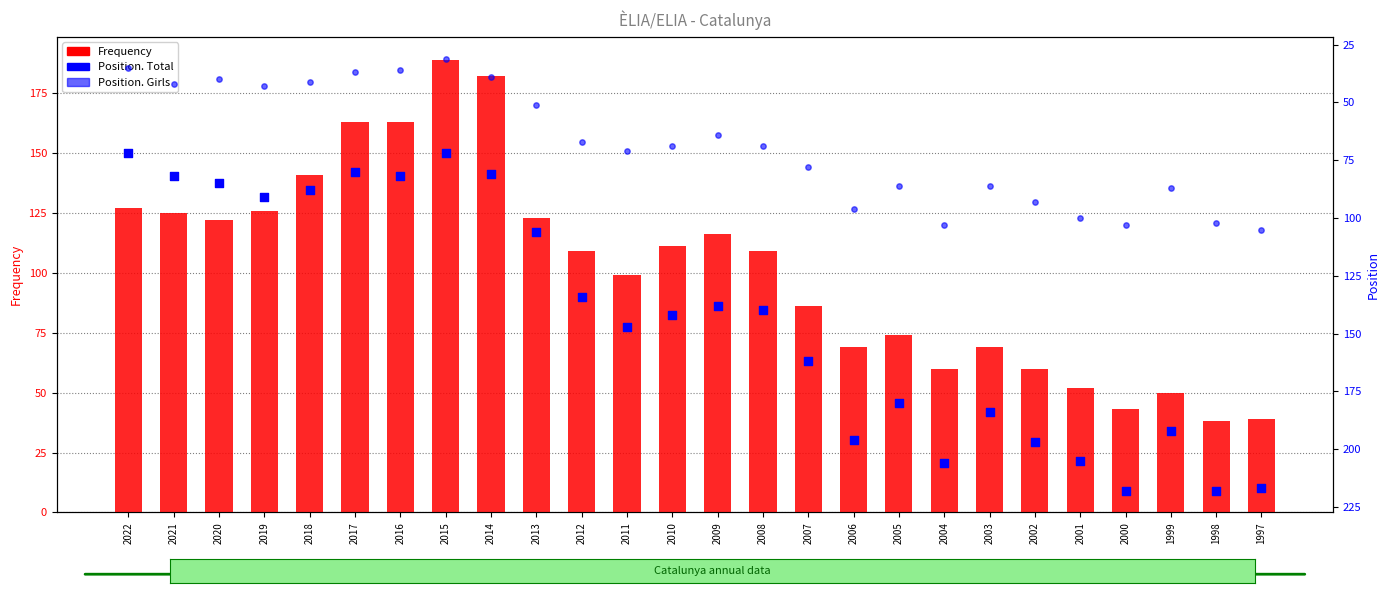

What are all the series names shown in the legend?

Frequency, Position. Total, Position. Girls